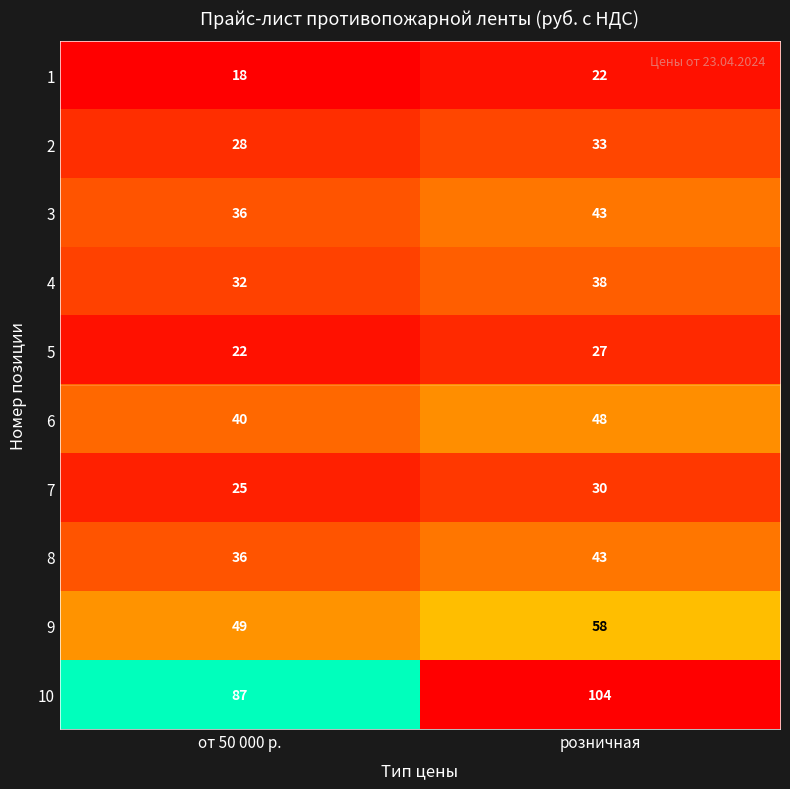

What is the difference between the 3 values at от 50 000 р. and розничная?

7